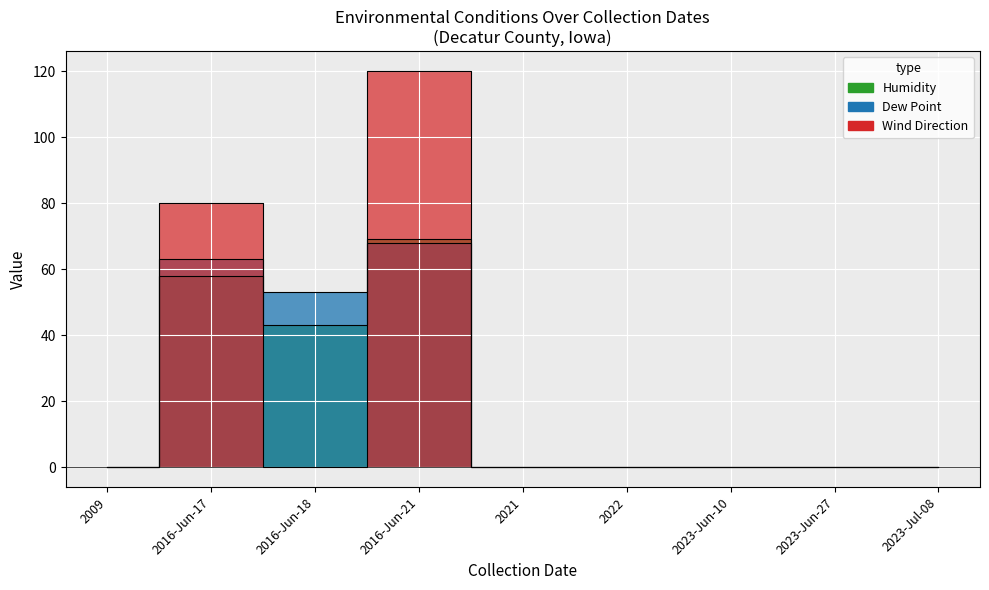

At how many categories does at least one series exceed 53?

2